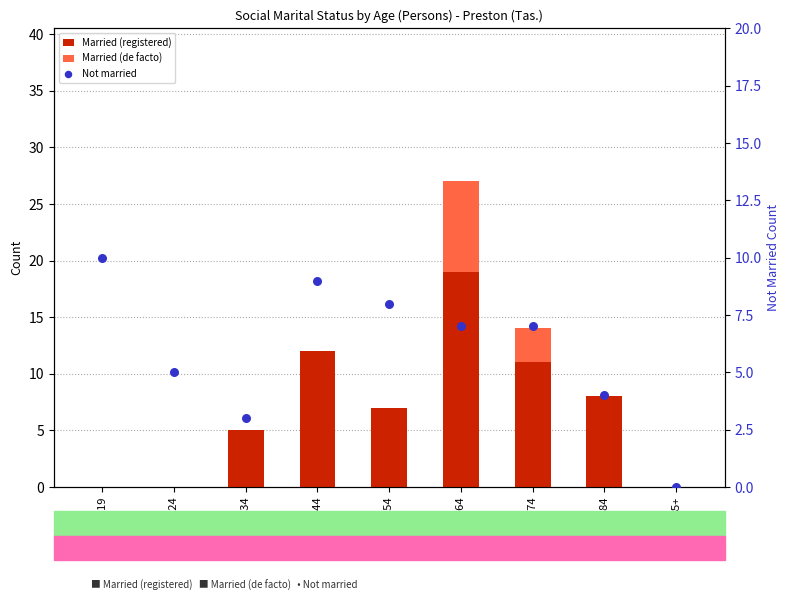

Is the value of Not married at 15-19 greater than the value of Married (de facto) at 85+?

Yes